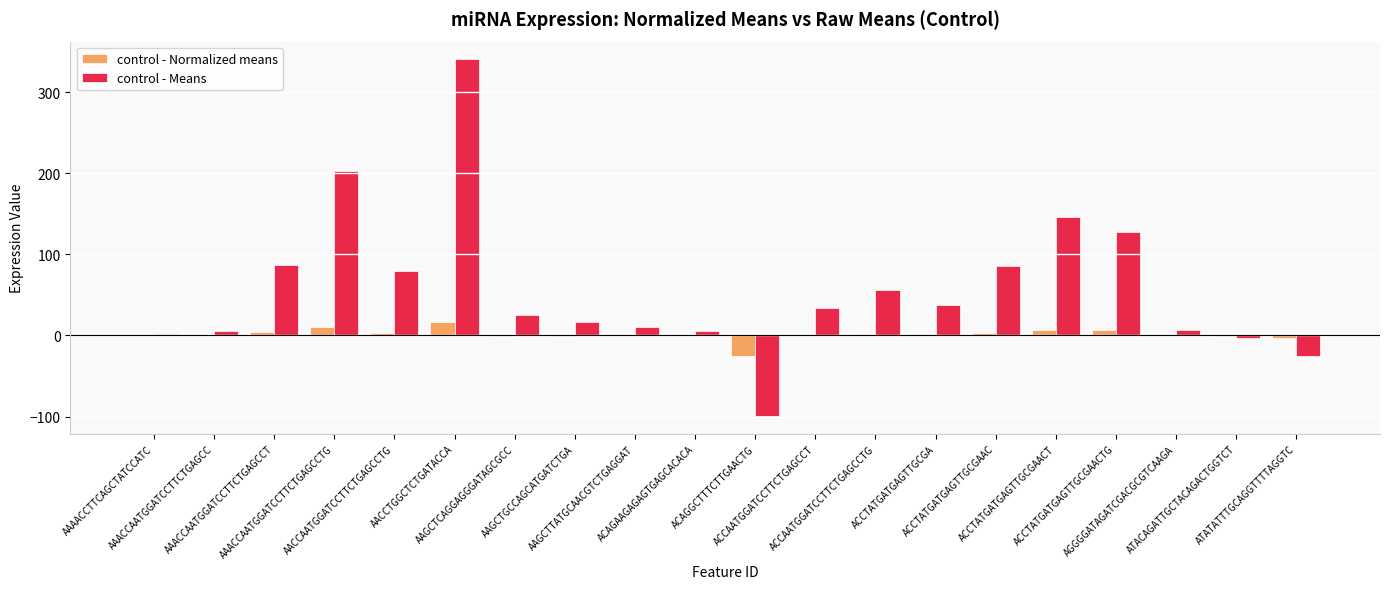

Which series changed the most between ACAGAAGAGAGTGAGCACACA and ATACAGATTGCTACAGACTGGTCT?

control - Means